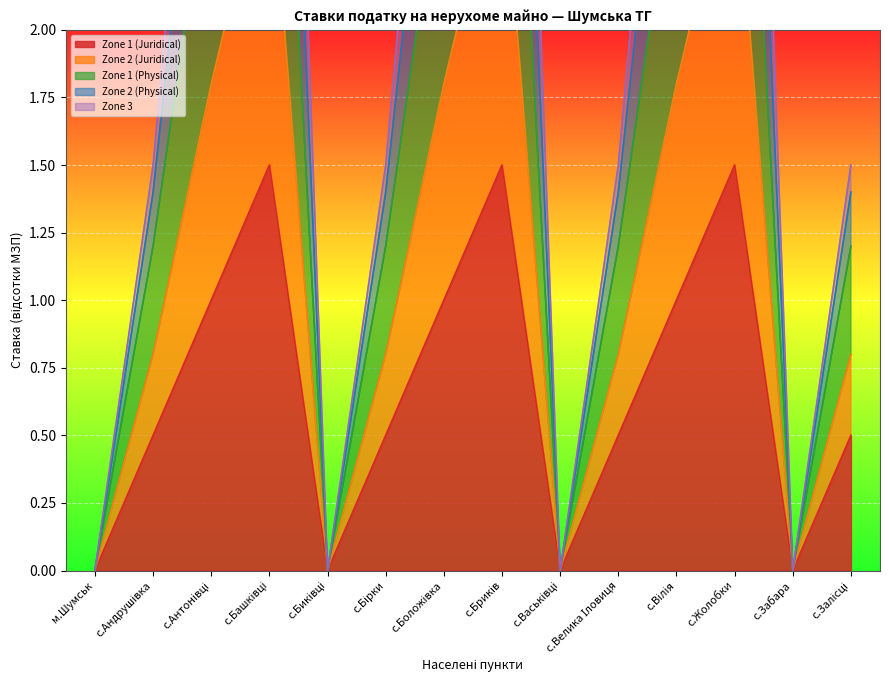

Is it true that Zone 1 (Juridical) equals 1.5 at с.Жолобки?

True